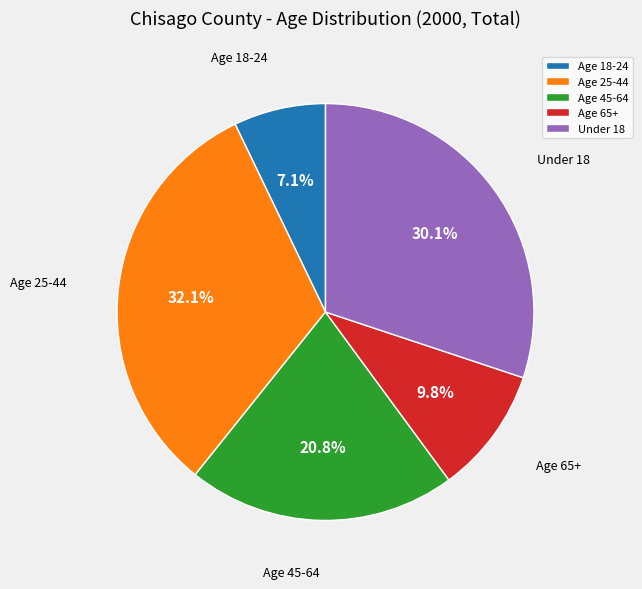

Is the sum of Age 65+ and Age 25-44 greater than half?

No